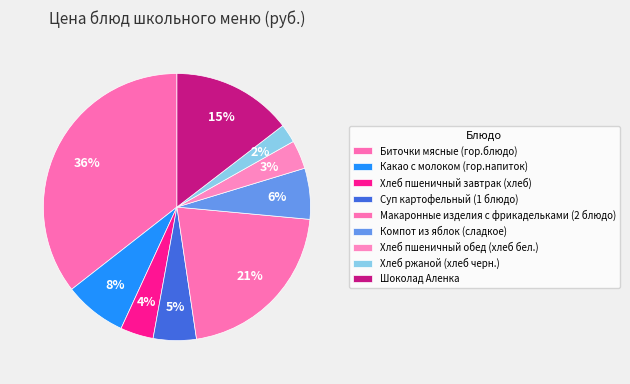

Which slice is the smallest?

Хлеб ржаной (хлеб черн.)